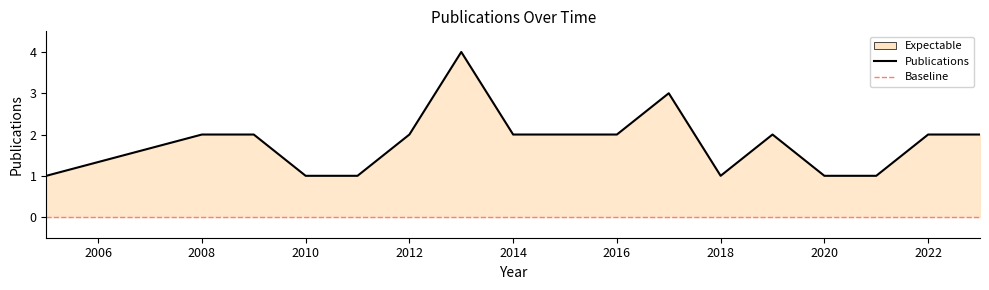

Which has a higher value, 2013 or 2018?

2013